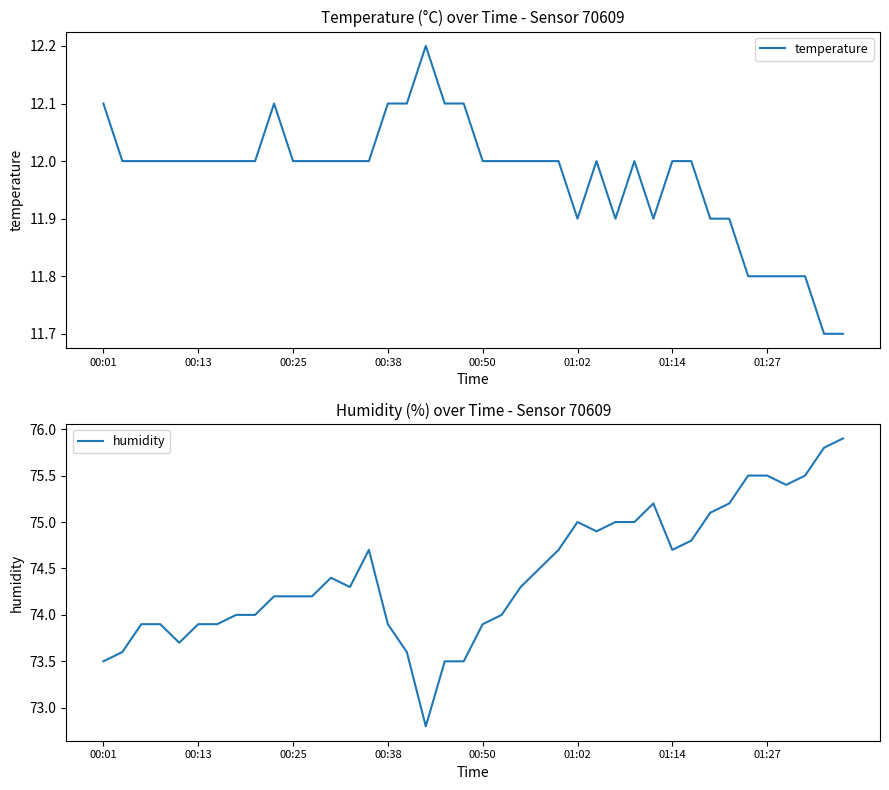

True or false: temperature and humidity intersect in this chart.

False